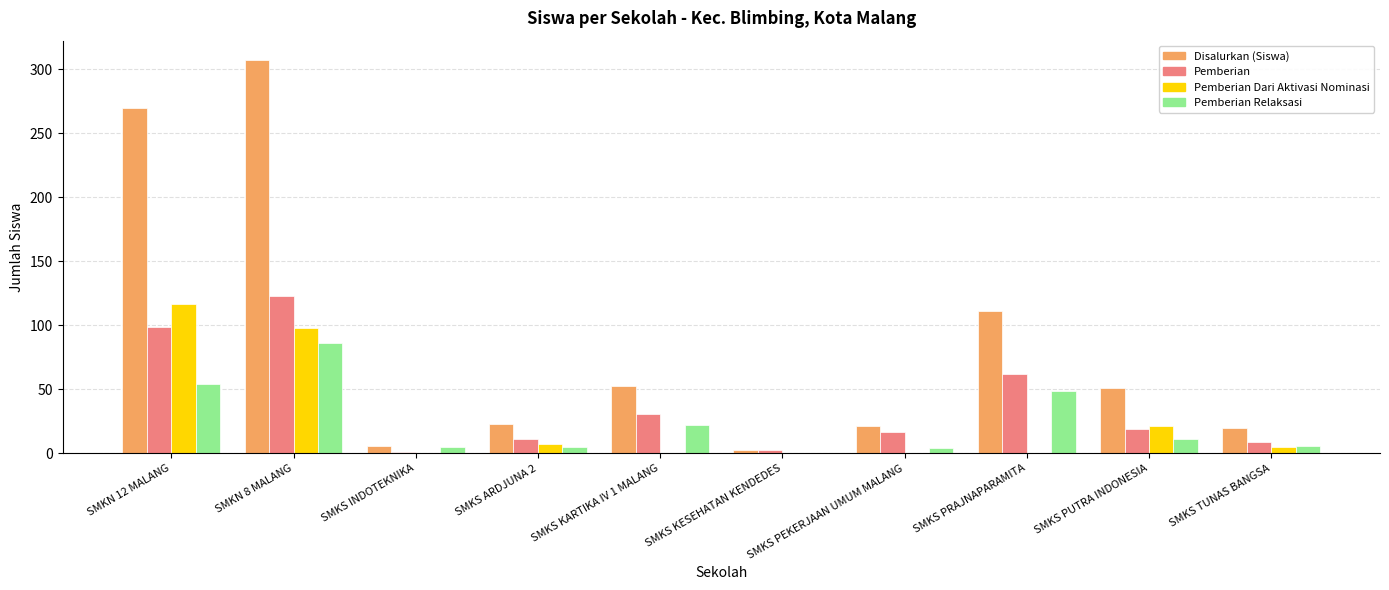

At which label does Disalurkan (Siswa) reach its peak?

SMKN 8 MALANG